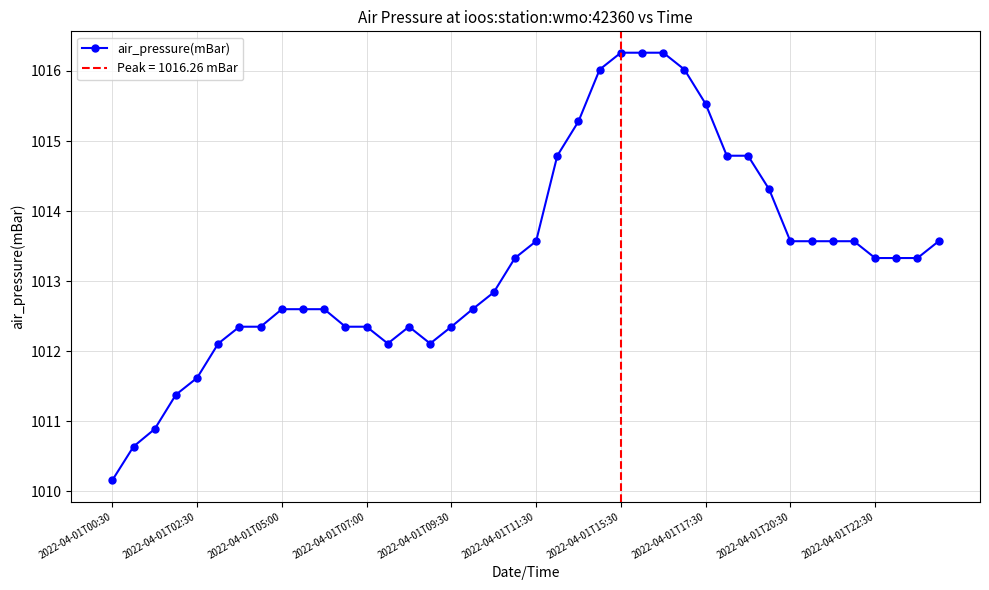

What is the maximum value shown in the chart?

1016.3